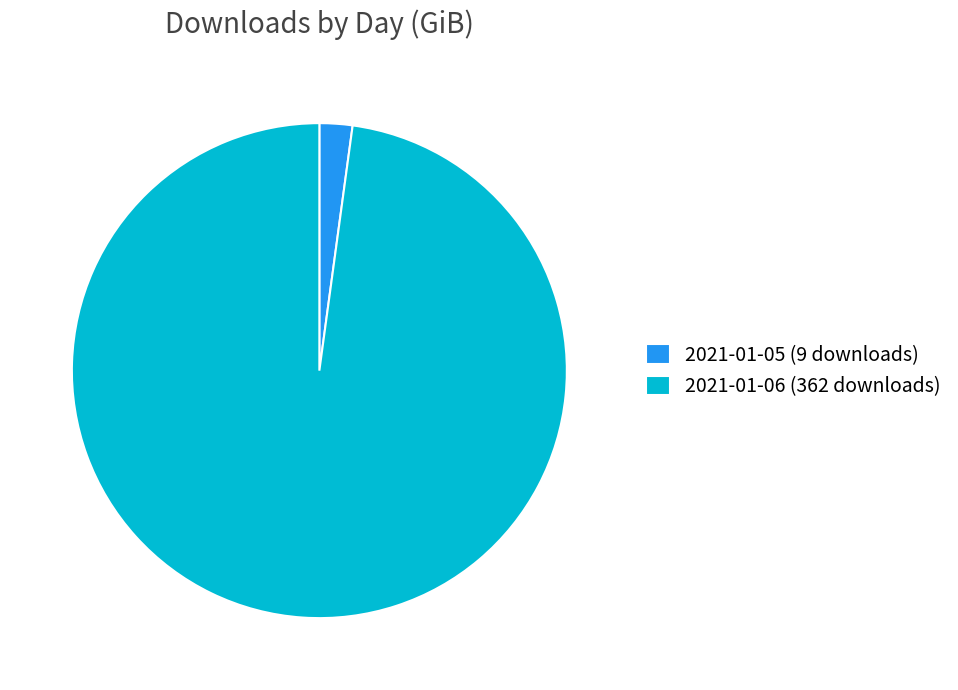

Combined, do 2021-01-05 (9 downloads) and 2021-01-06 (362 downloads) account for over 50%?

Yes